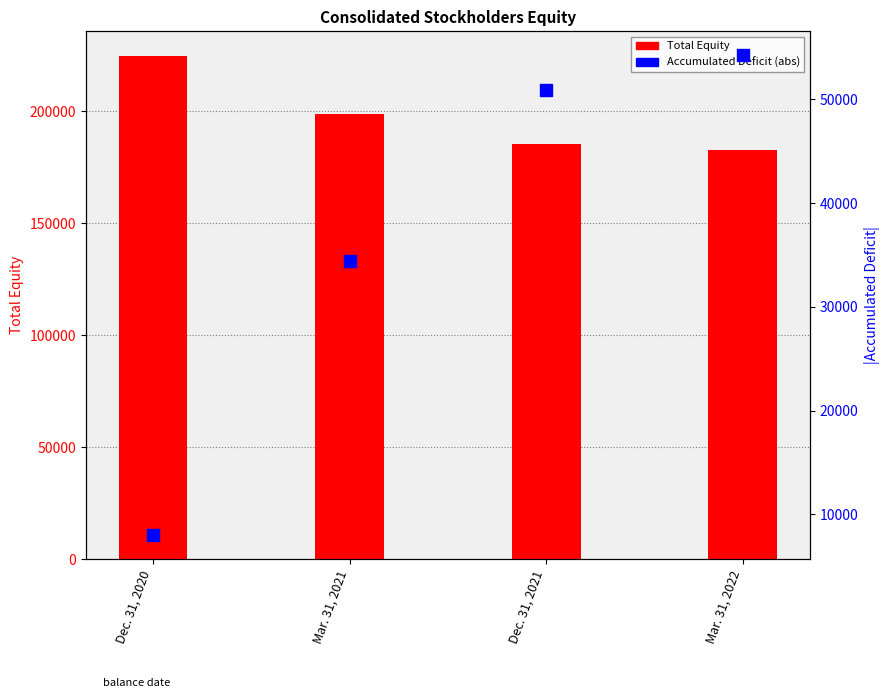

What are all the series names shown in the legend?

Total Equity, Accumulated Deficit (abs)